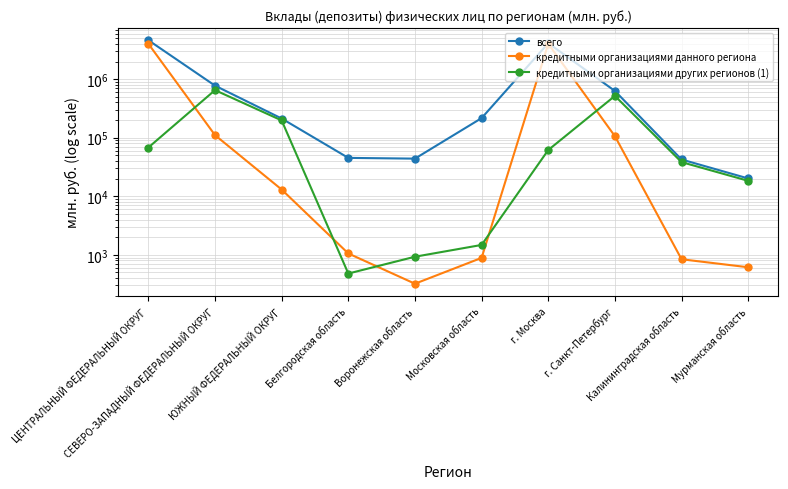

Does the chart have visible grid lines?

Yes